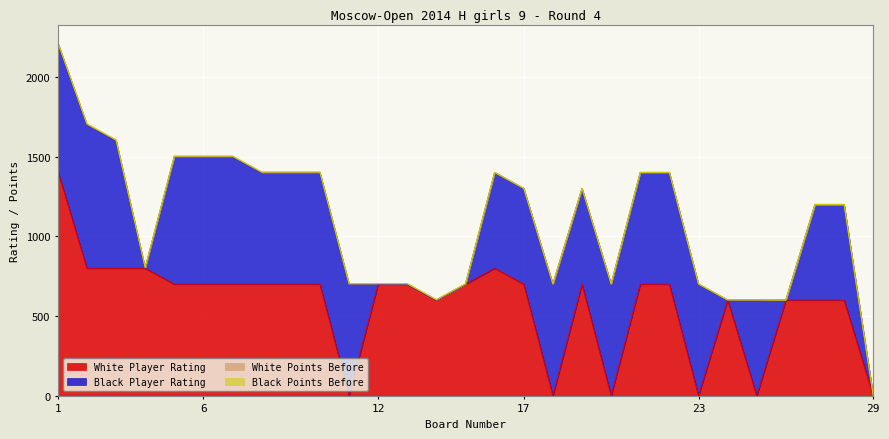

Rank the categories by Black Player Rating value from highest to lowest.

2, 1, 3, 5, 6, 7, 8, 9, 10, 11, 18, 20, 21, 22, 23, 16, 17, 19, 25, 27, 28, 4, 12, 13, 14, 15, 24, 26, 29